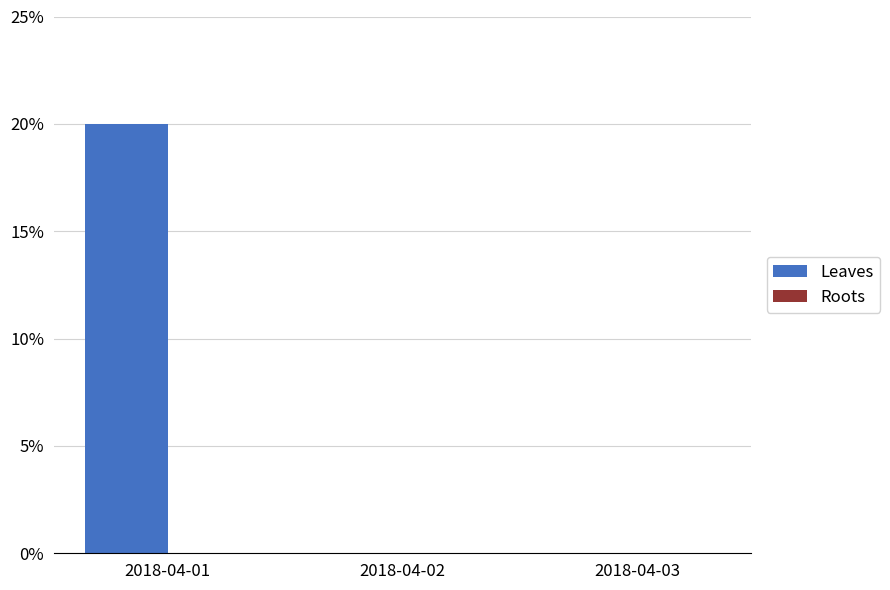

Are the bars horizontal?

No